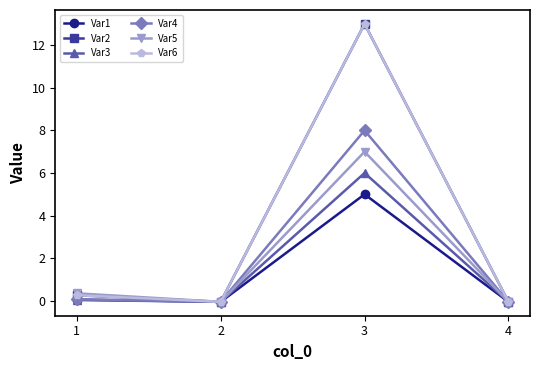

Which series changed the most between 1 and 4?

Var5